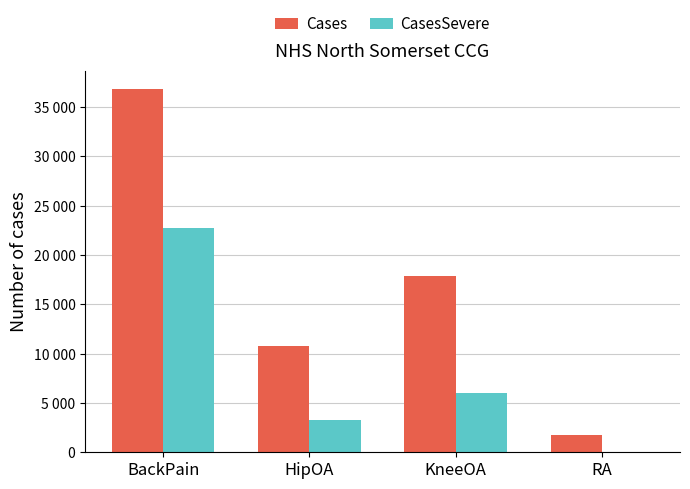

What are all the series names shown in the legend?

Cases, CasesSevere